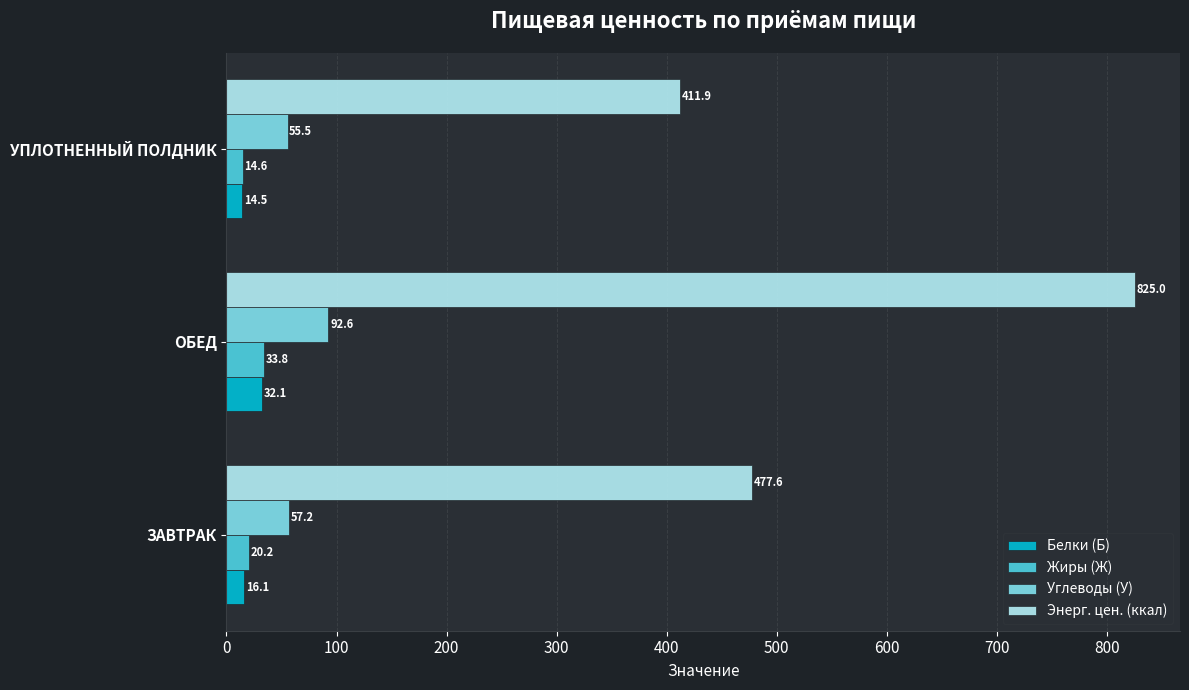

At how many categories does at least one series exceed 696?

1